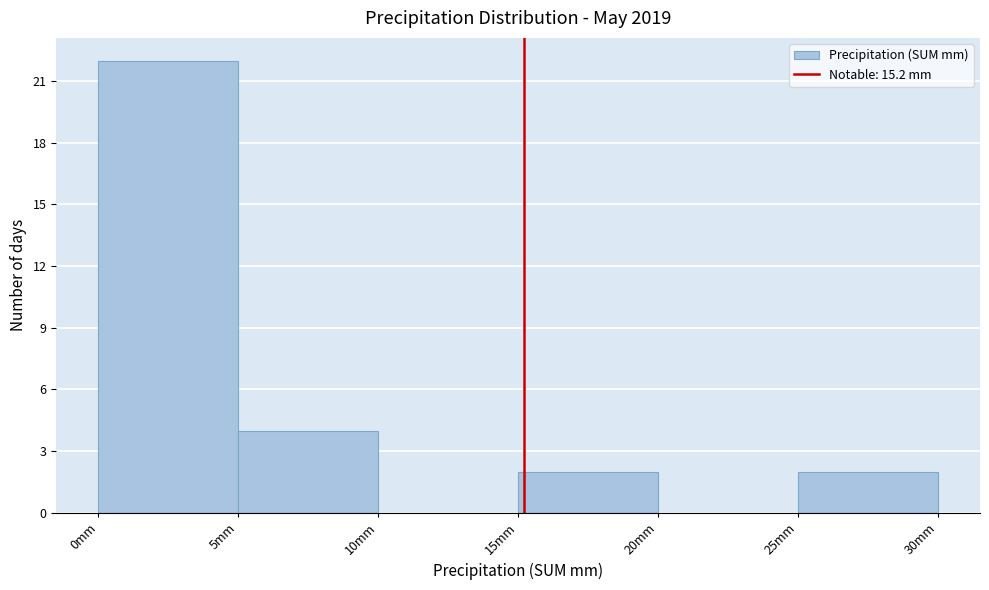

What is the height of the bar covering 25 to 30 on the x-axis? The values are not printed on the chart, so give them approximately, as read against the axis.

2